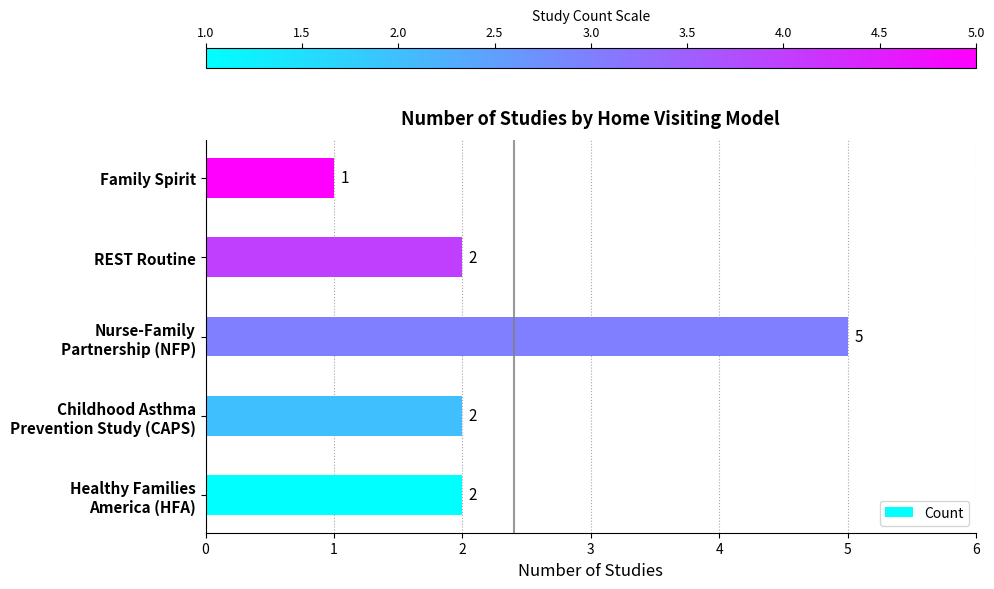

How many values are between 2 and 3?

3